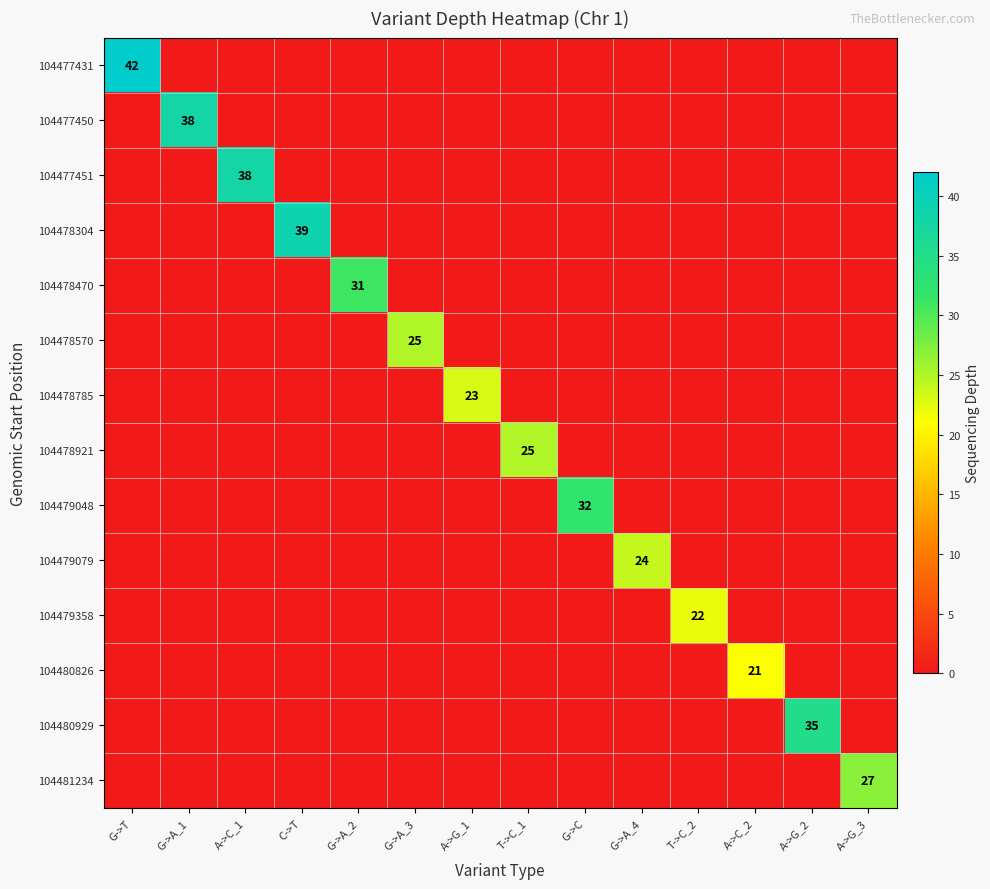

Which category has the lowest value across all series?

G->A_1